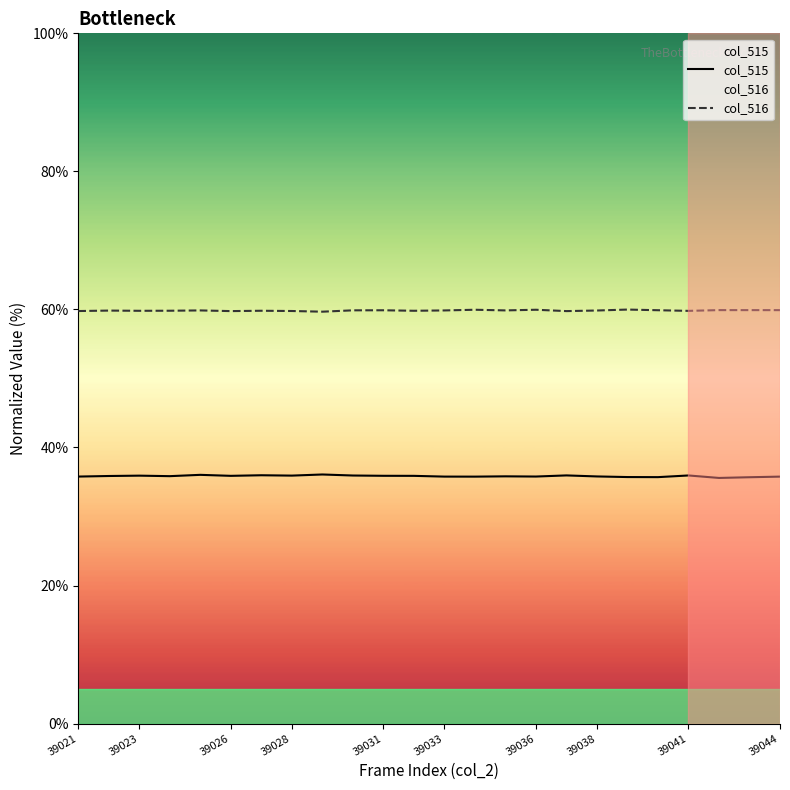

What are all the series names shown in the legend?

col_515, col_516